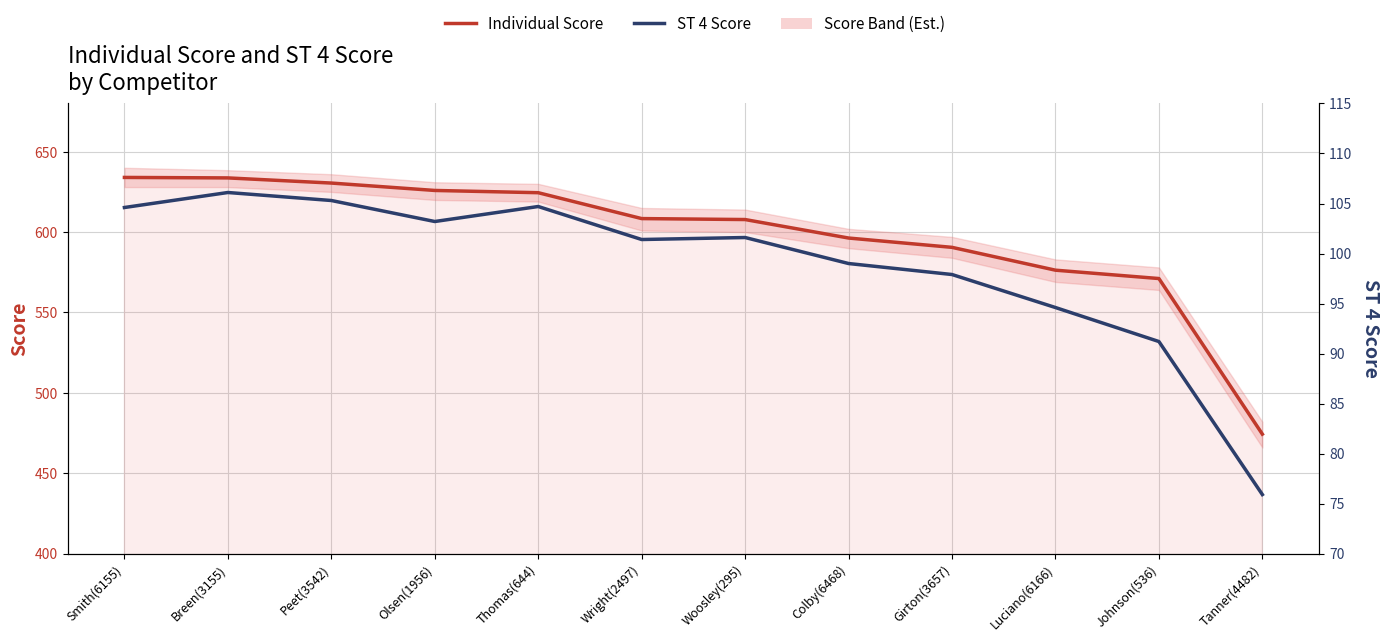

At which category is the sum across all series the highest?

Breen(3155)